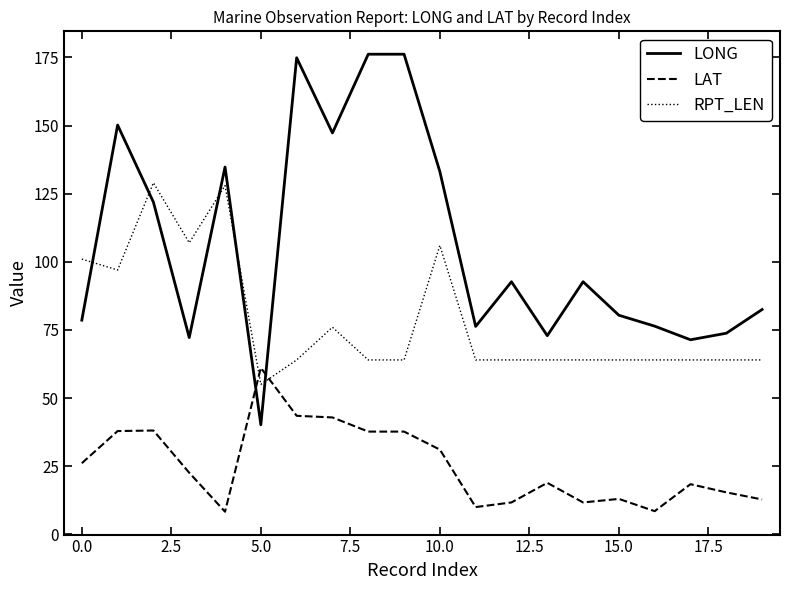

How many times do RPT_LEN and LONG cross each other?

5